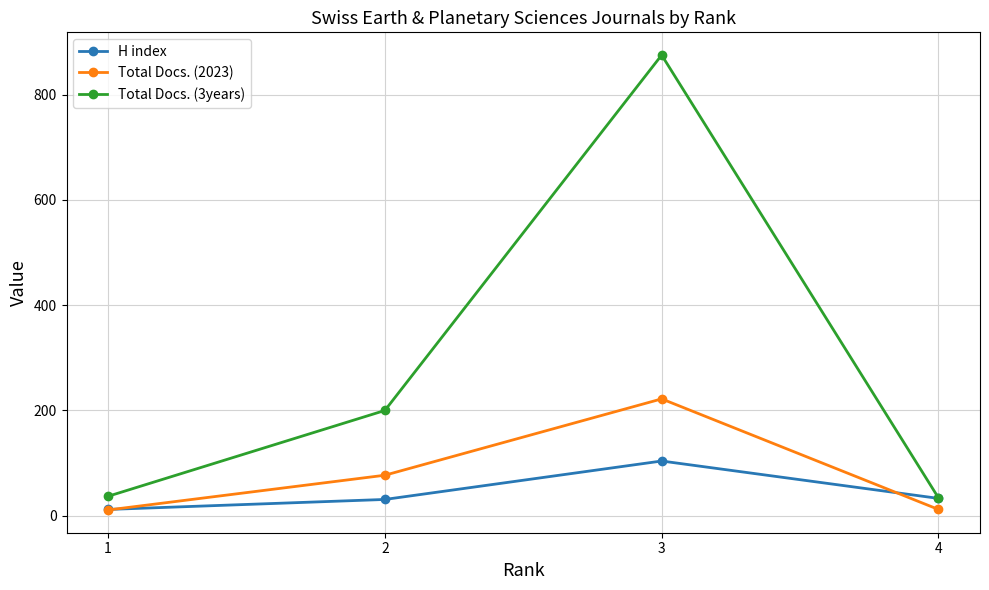

Which series has the widest spread of values?

Total Docs. (3years)